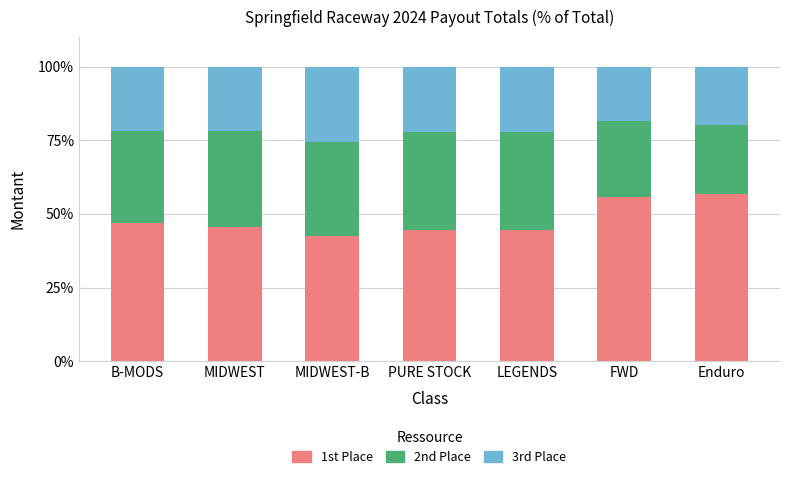

What is the value of the 1st Place bar at the 7th from the left?

56.7